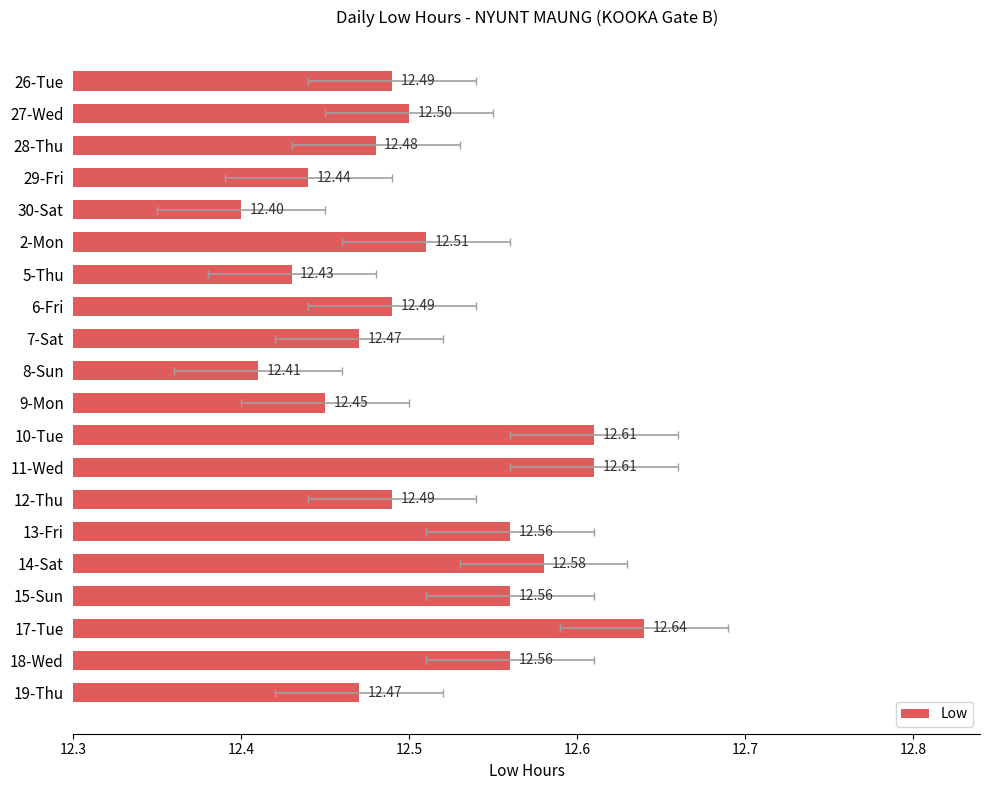

What position from the right is 12-Thu?

7